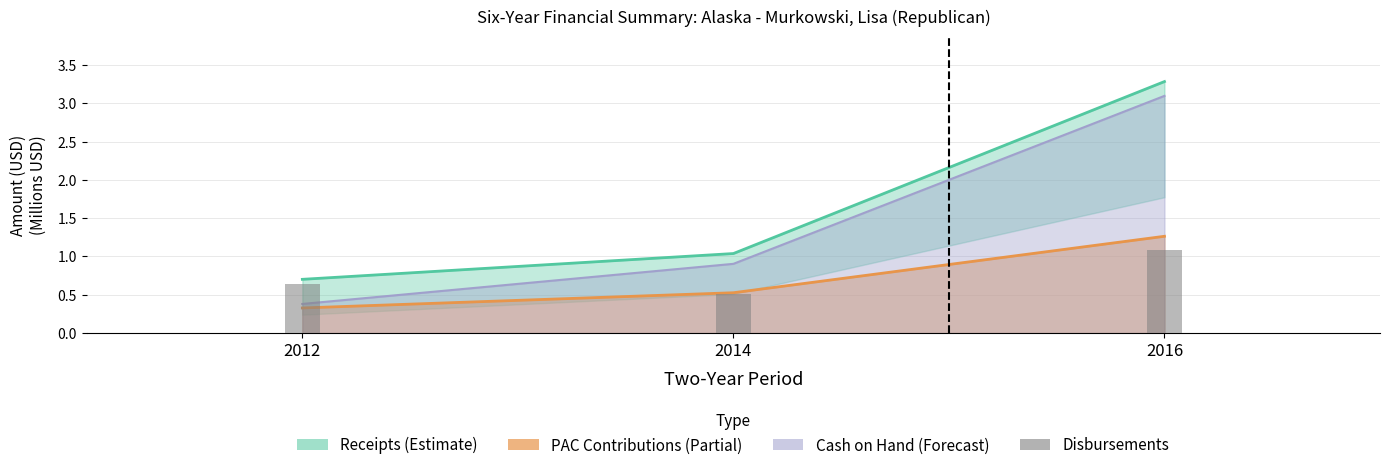

Is it true that the value at 2012 is 0.2?

False